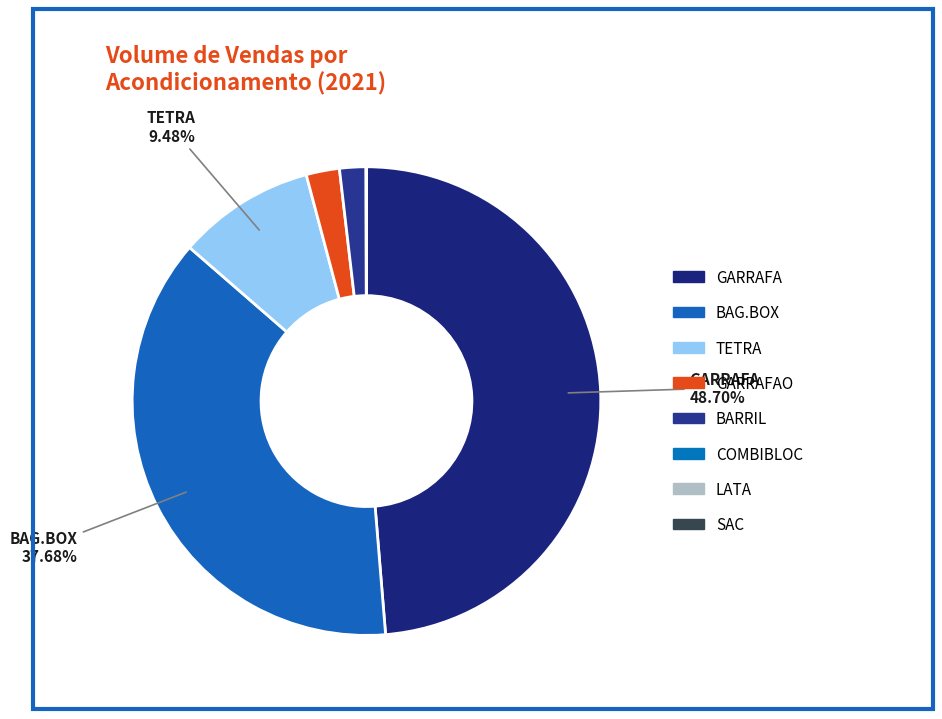

To the nearest percent, what is the average slice percentage?

12%